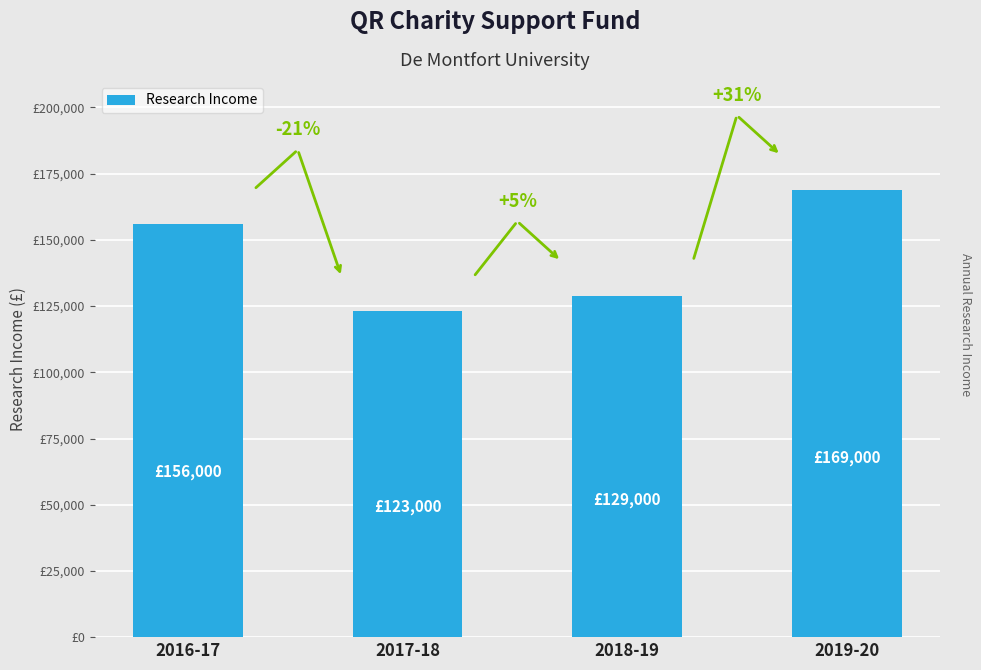

Is it true that the value at 2017-18 is 123000?

True